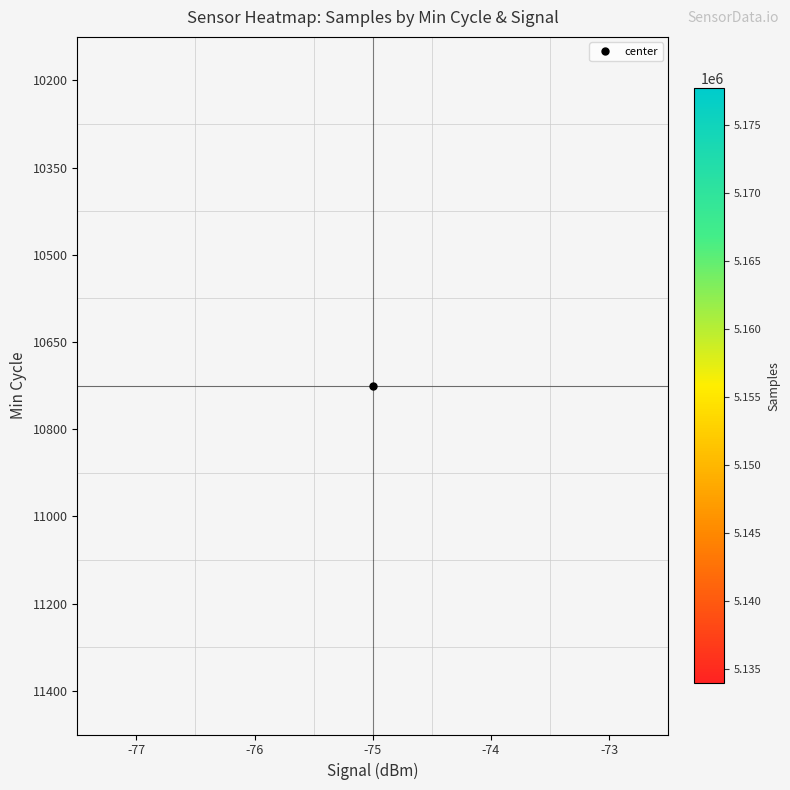

The 10350 series shows 5136795.8 at -75. True or false?

True